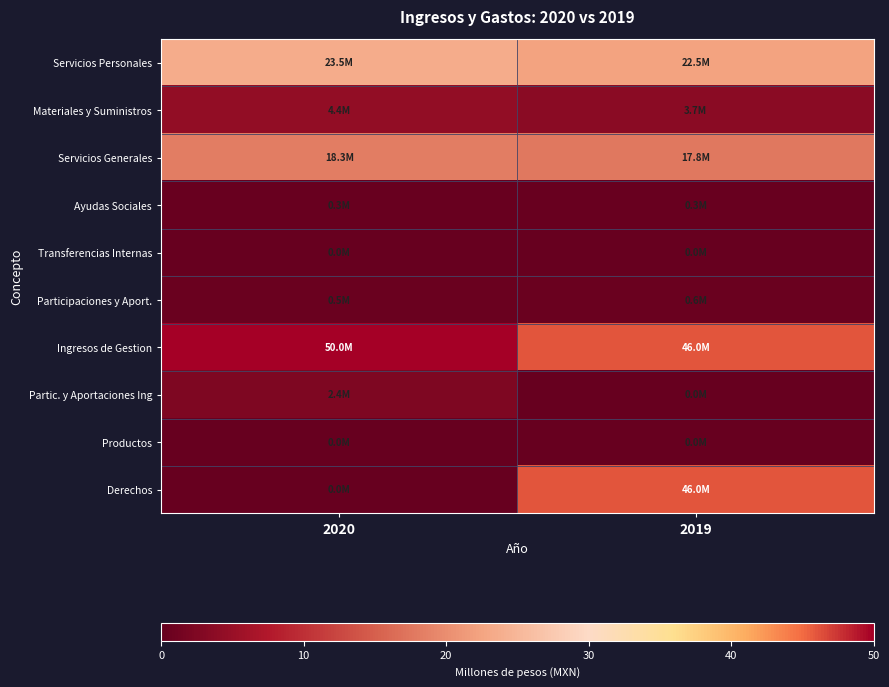

Reading left to right, extract all data points from this chart.

Servicios Personales: 2020=23.5	2019=22.5
Materiales y Suministros: 2020=4.4	2019=3.7
Servicios Generales: 2020=18.3	2019=17.8
Ayudas Sociales: 2020=0.3	2019=0.3
Transferencias Internas: 2020=0.0	2019=0.0
Participaciones y Aport.: 2020=0.5	2019=0.6
Ingresos de Gestion: 2020=50.0	2019=46.0
Partic. y Aportaciones Ing: 2020=2.4	2019=0.0
Productos: 2020=0.0	2019=0.0
Derechos: 2020=0.0	2019=46.0